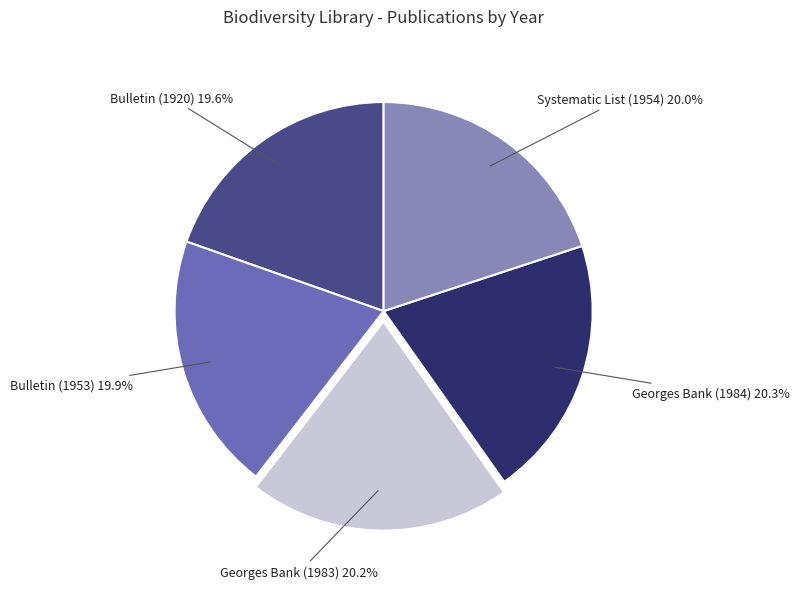

The Bulletin (1920) slice represents 20% of the pie. True or false?

True